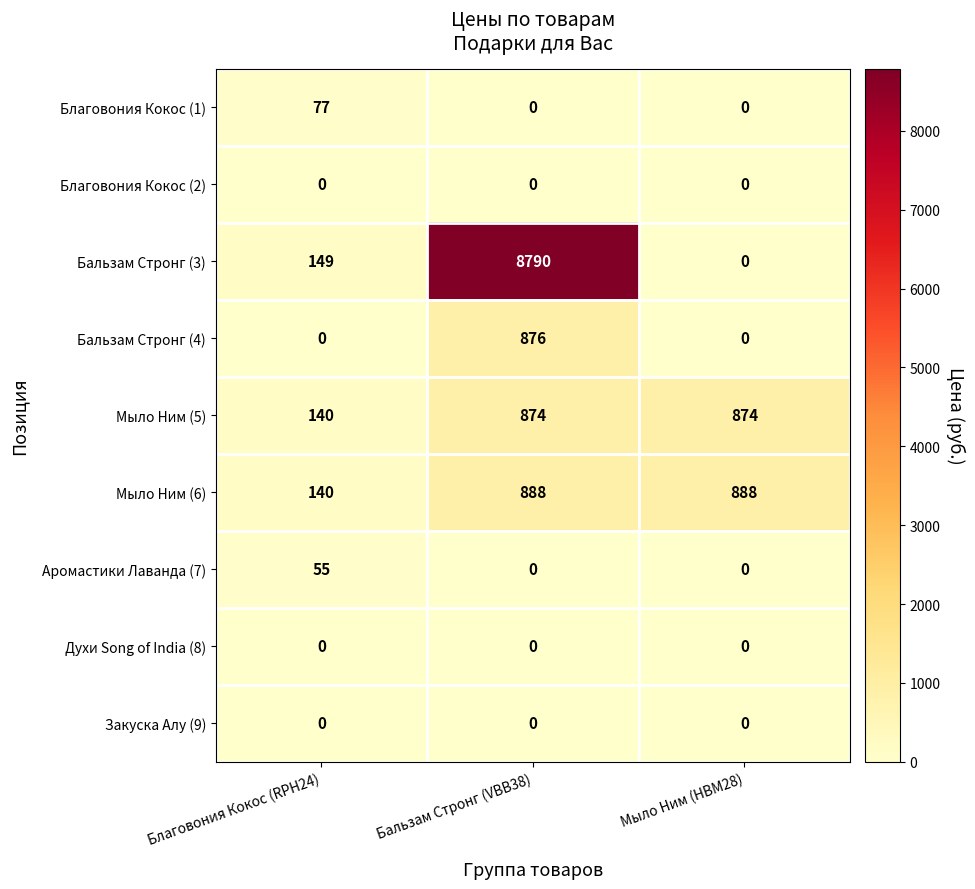

Which series has the largest total across all categories?

Бальзам Стронг (3)